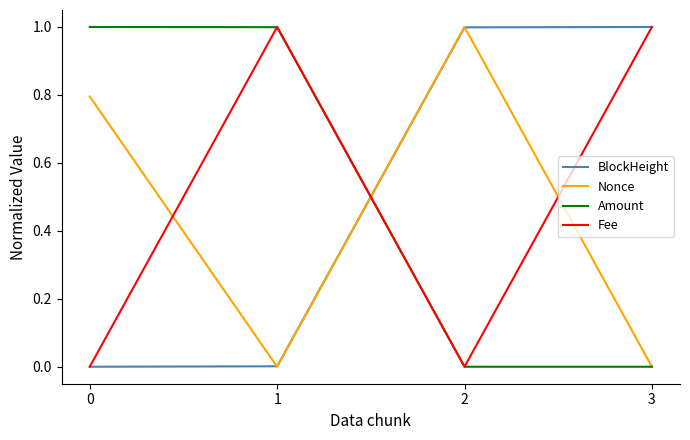

Does the chart display data point markers on the line(s)?

No